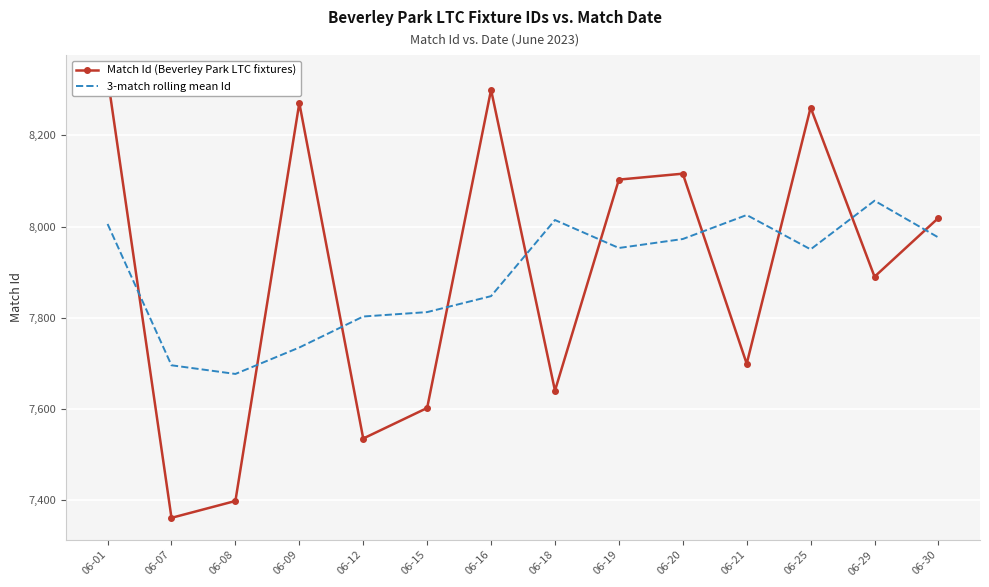

Is it true that 3-match rolling mean Id equals 10314.7 at 06-08?

False